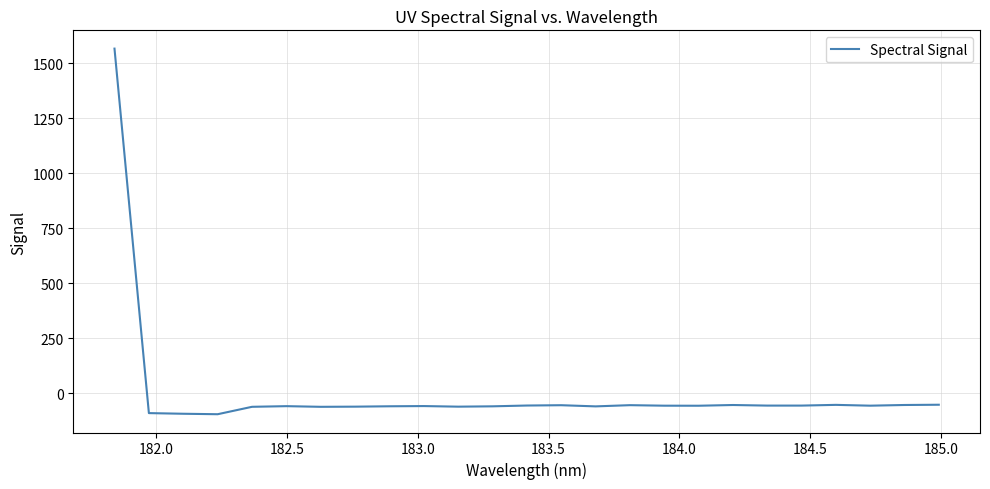

What is the difference between the maximum and minimum values?

1661.6